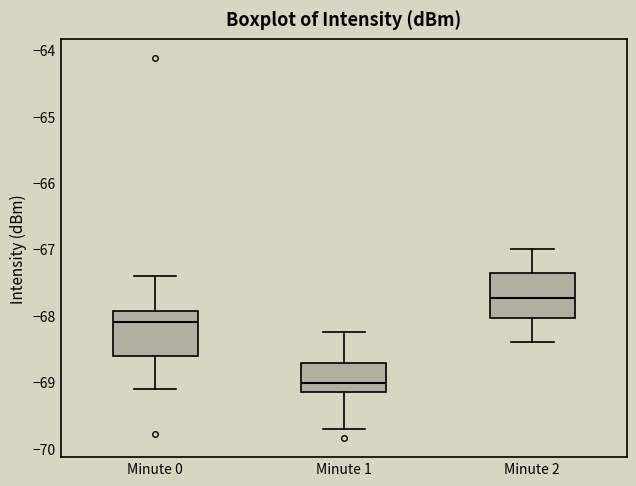

Where is the lower edge of the box for Minute 0 on the y-axis? The values are not printed on the chart, so give them approximately, as read against the axis.

-68.6